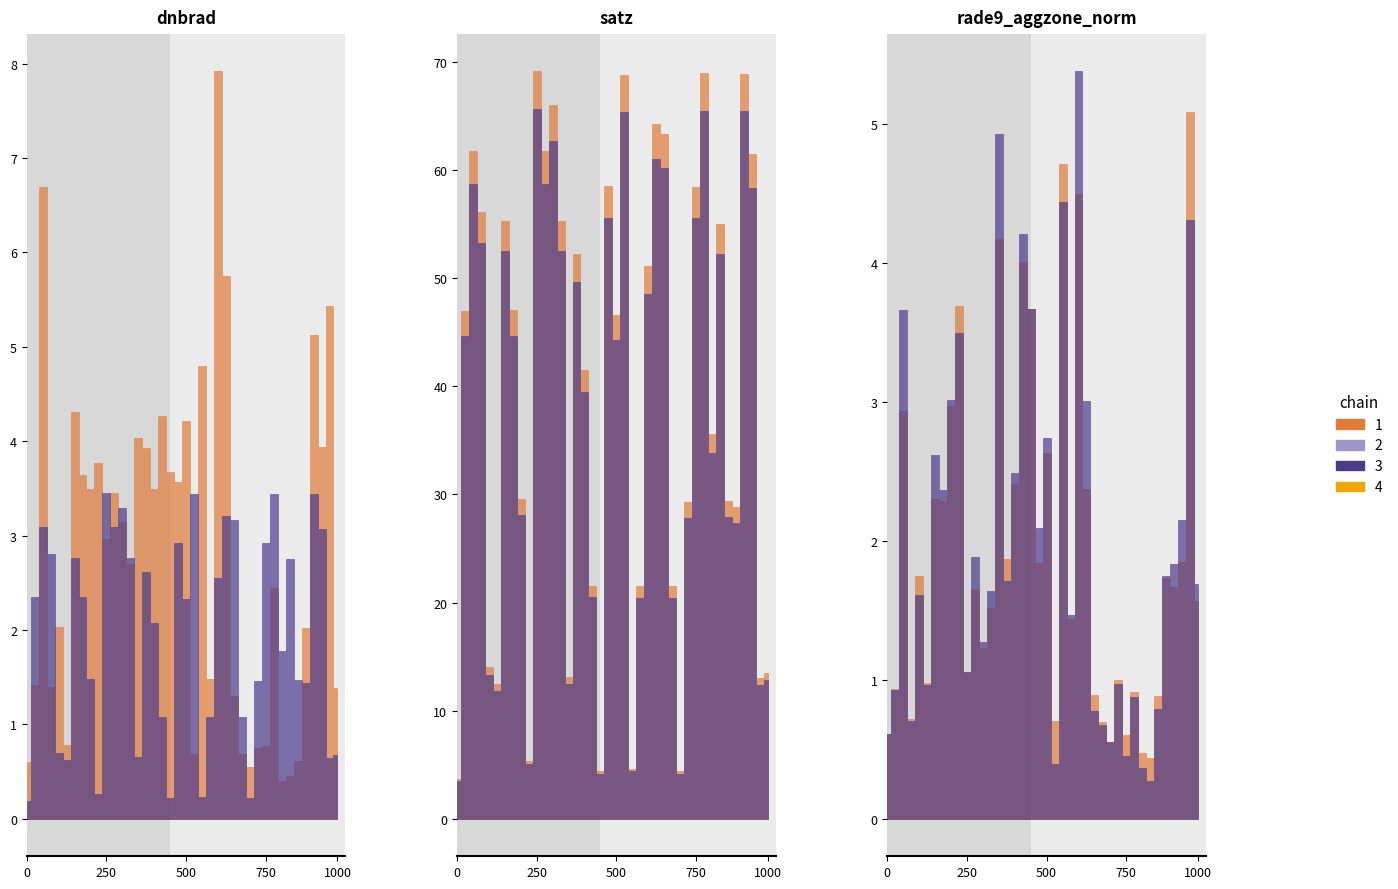

How many values in the dnbrad series exceed 3?

20